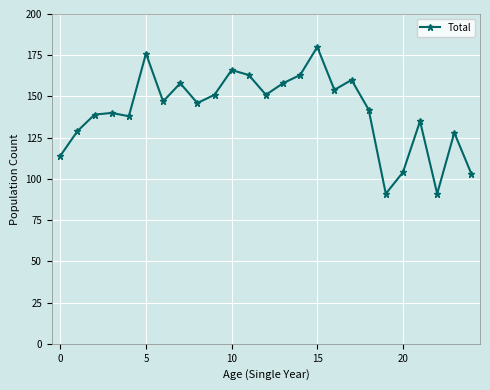

True or false: the data has more than 0 interior local peaks.

True